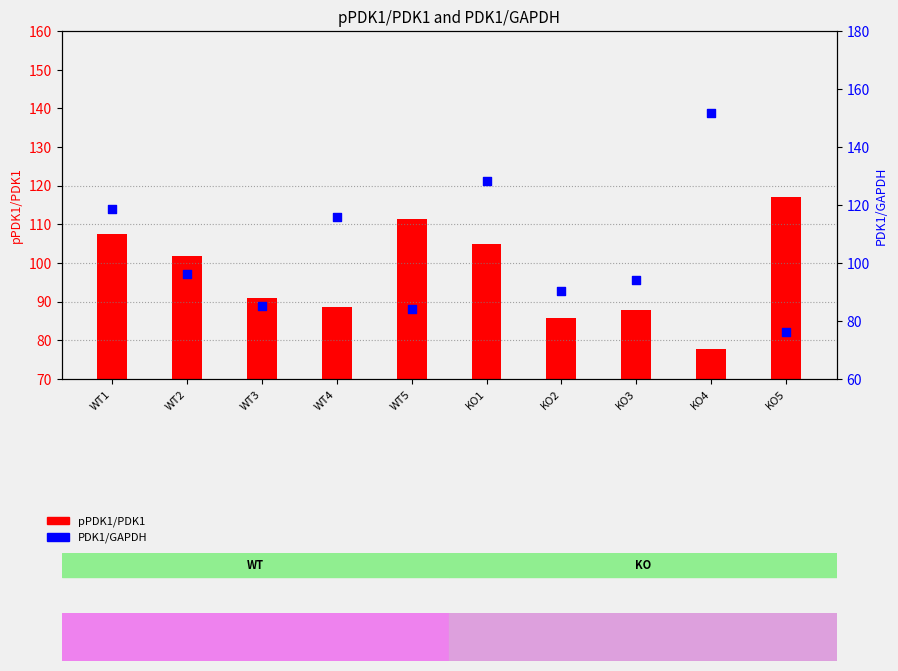

At which category is the sum across all series the highest?

KO1